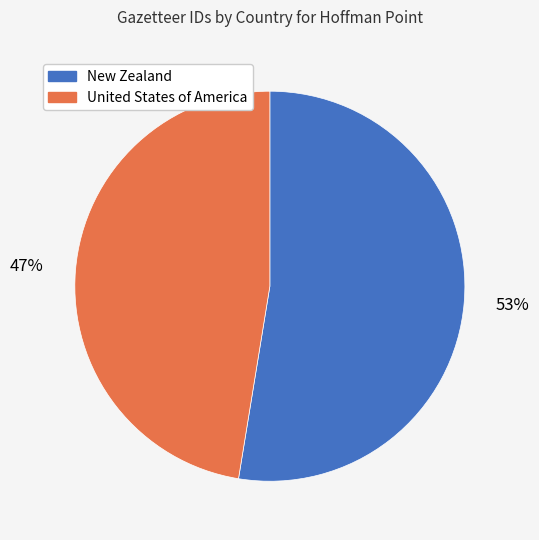

Which slice is the smallest?

United States of America